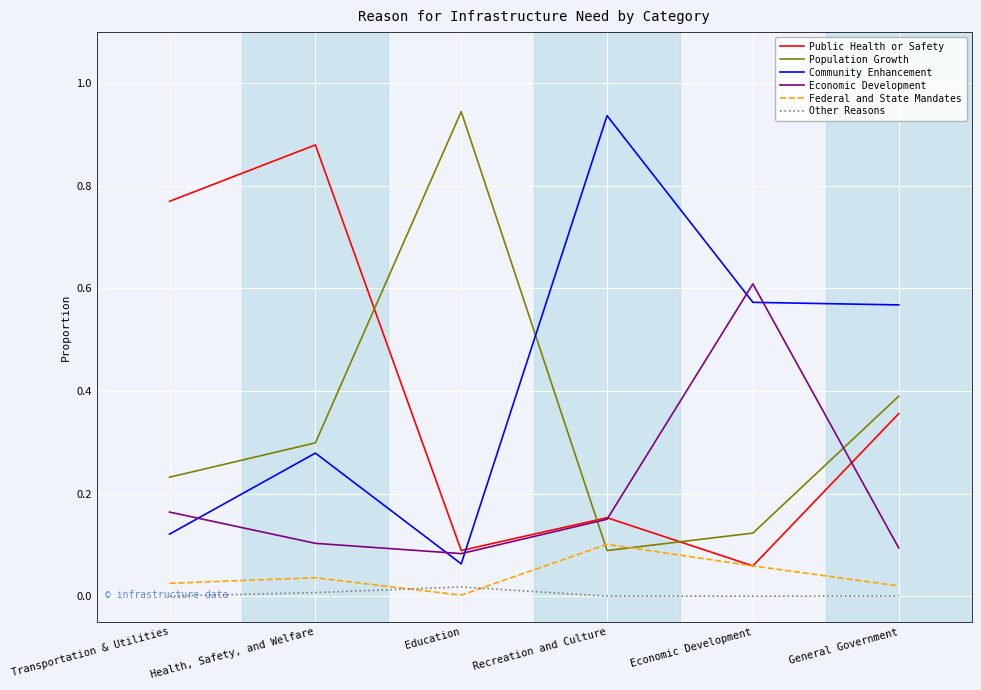

What position from the right is Health, Safety, and Welfare?

5